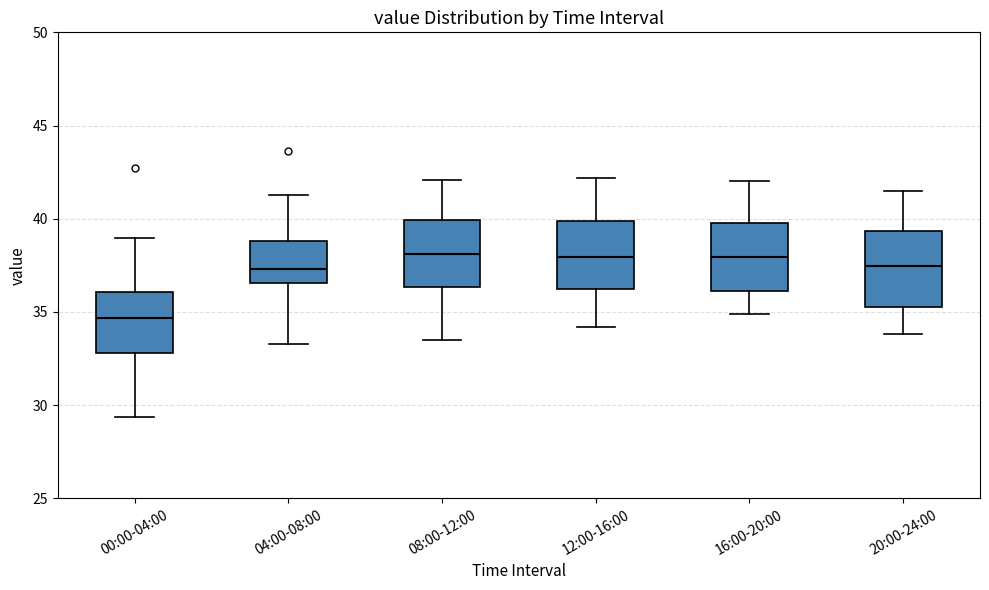

Reading left to right, transcribe this box plot: for each box, give where its median line is, the range the box spans, and where its two whiskers end, as read against the y-axis. The values are not printed on the chart, so give them approximately, as read against the axis.

00:00-04:00: median 34.5, box 33.0 to 36.0, whiskers 29.5 to 39.0
04:00-08:00: median 37.5, box 36.5 to 39.0, whiskers 33.5 to 41.5
08:00-12:00: median 38.0, box 36.5 to 40.0, whiskers 33.5 to 42.0
12:00-16:00: median 38.0, box 36.5 to 40.0, whiskers 34.0 to 42.0
16:00-20:00: median 38.0, box 36.0 to 40.0, whiskers 35.0 to 42.0
20:00-24:00: median 37.5, box 35.5 to 39.5, whiskers 34.0 to 41.5